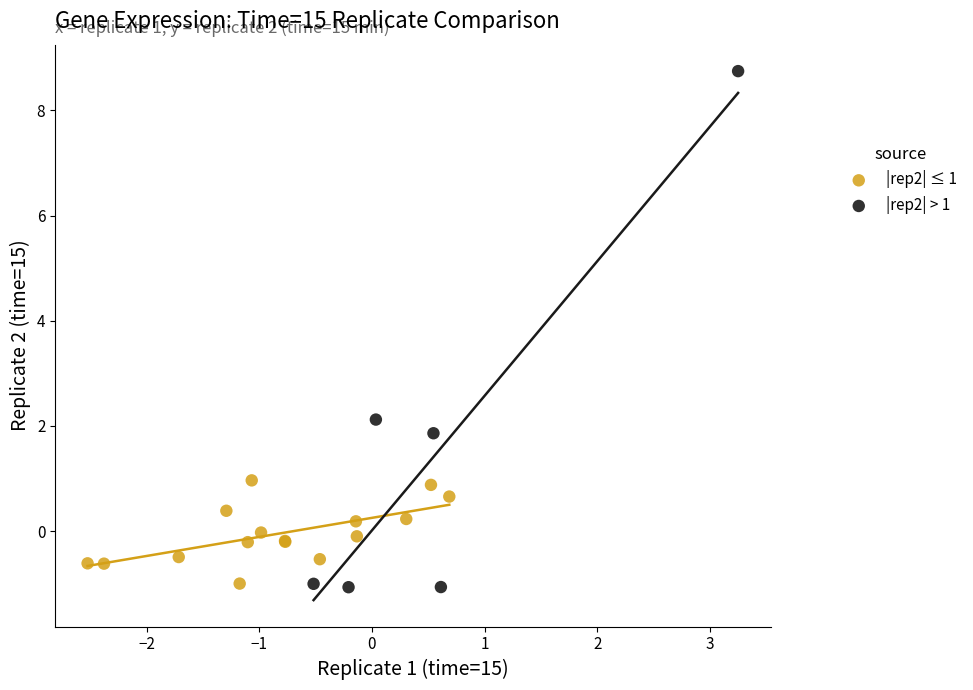

What are all the series names shown in the legend?

|rep2| ≤ 1, |rep2| > 1